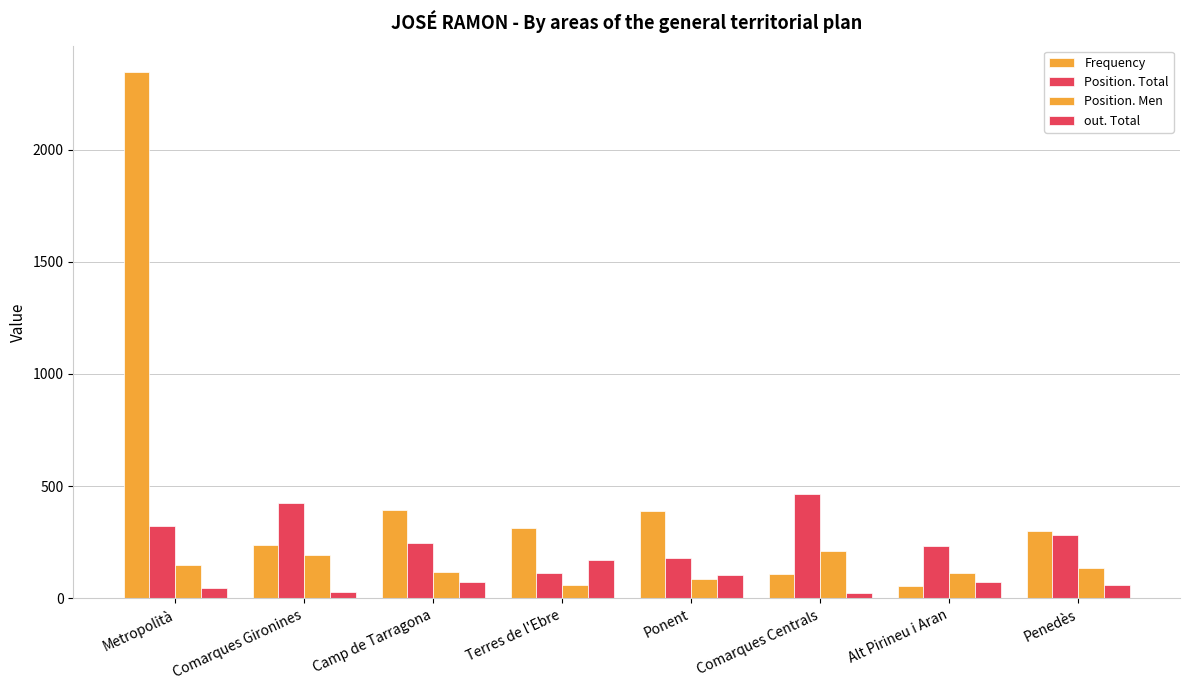

What value does the Frequency series have at Comarques Centrals, to the nearest 50?

100